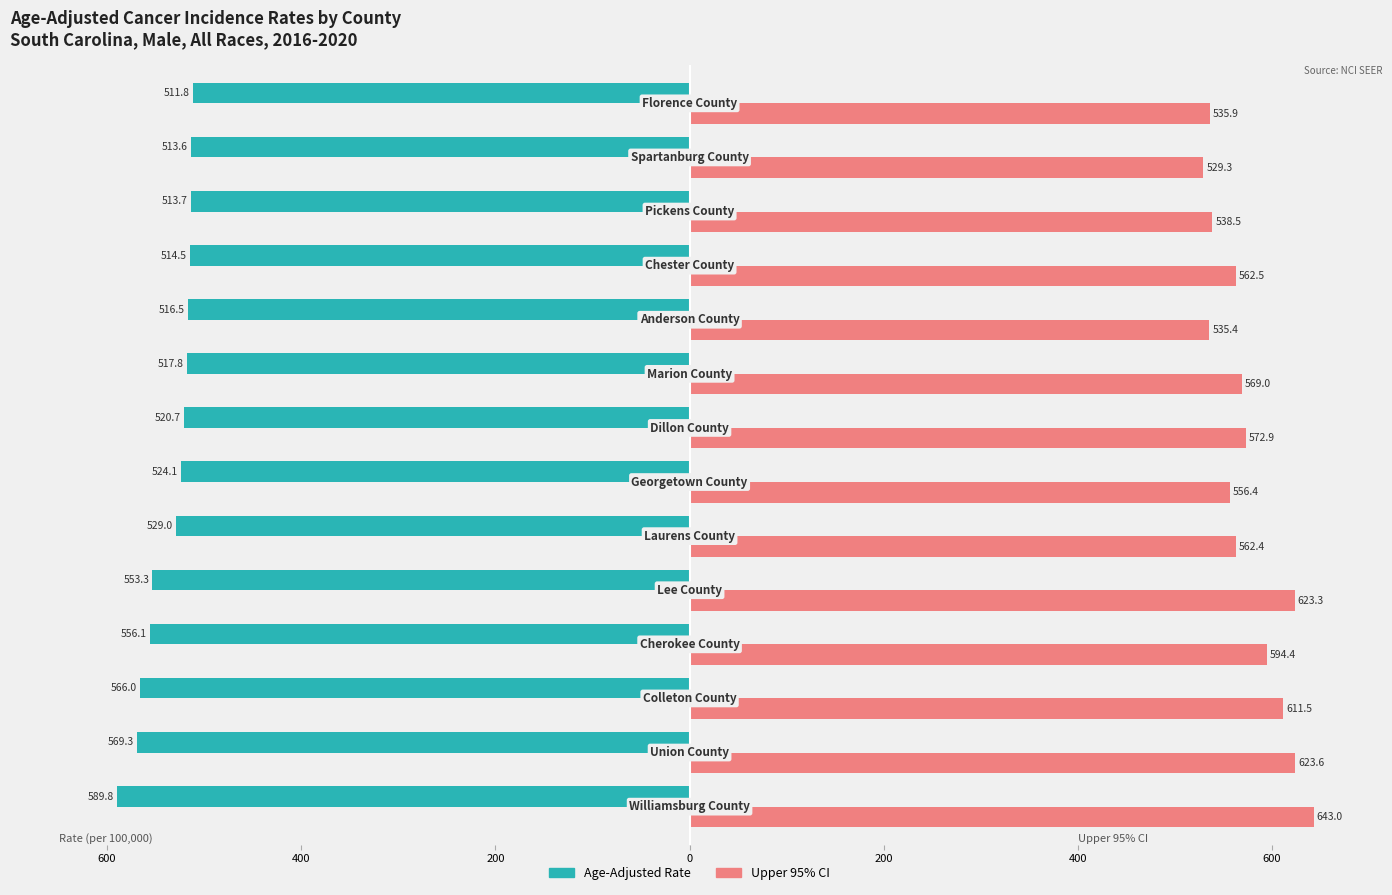

What are all the series names shown in the legend?

Age-Adjusted Rate, Upper 95% CI